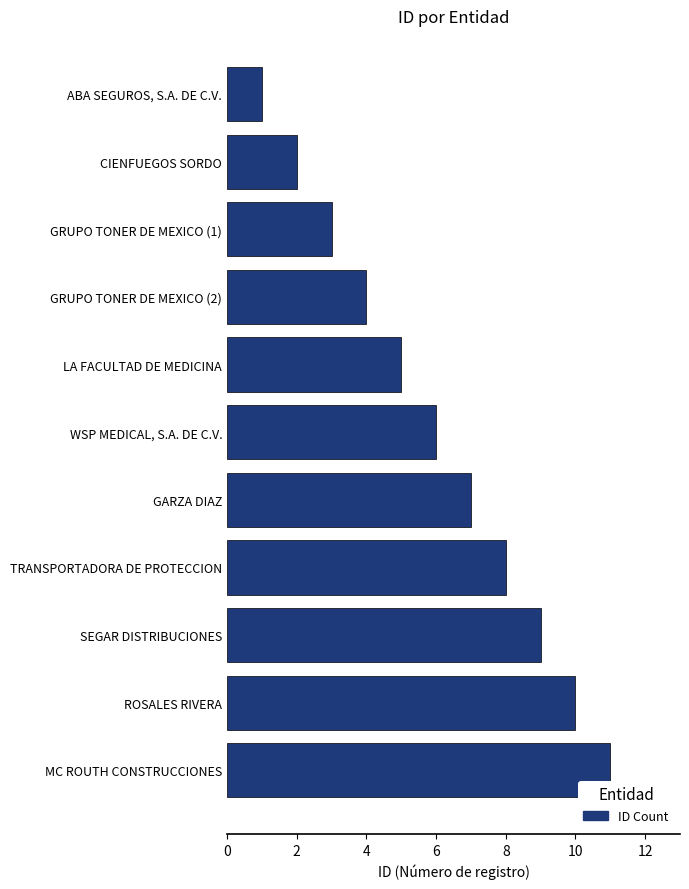

Which category has the highest value across all series?

MC ROUTH CONSTRUCCIONES